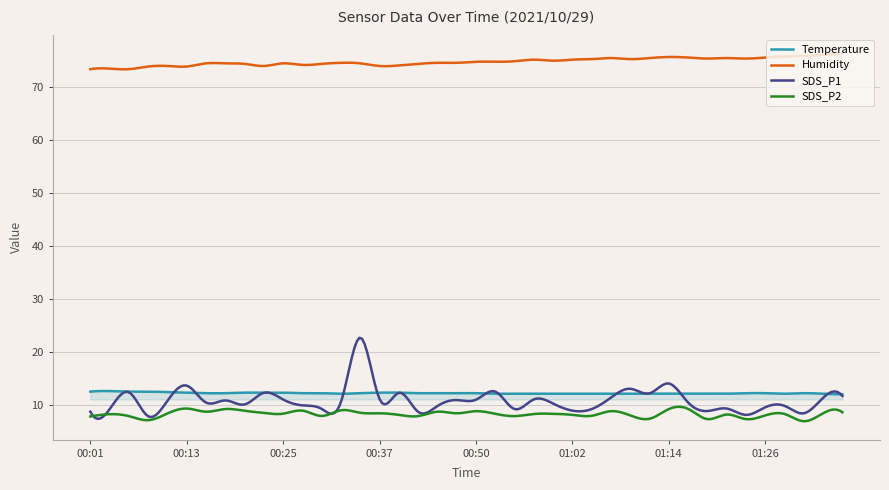

What is the minimum value for SDS_P2?

6.9